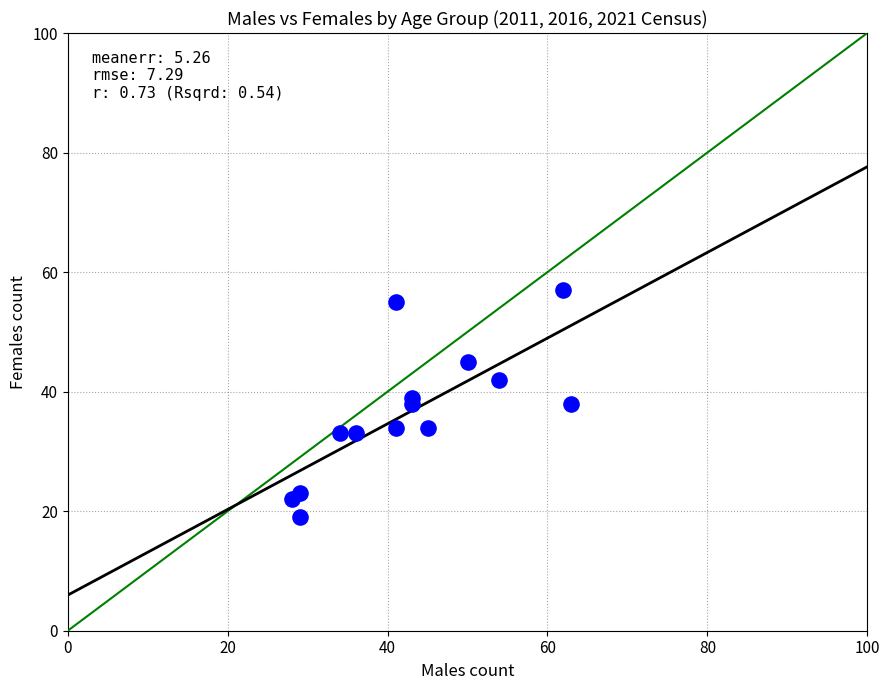

What is the range of X values (max minus min)?

35